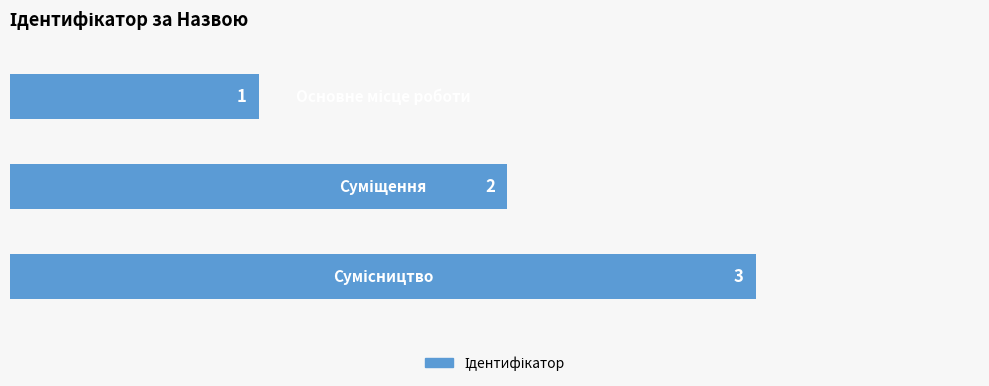

How many data points are less than 2?

1